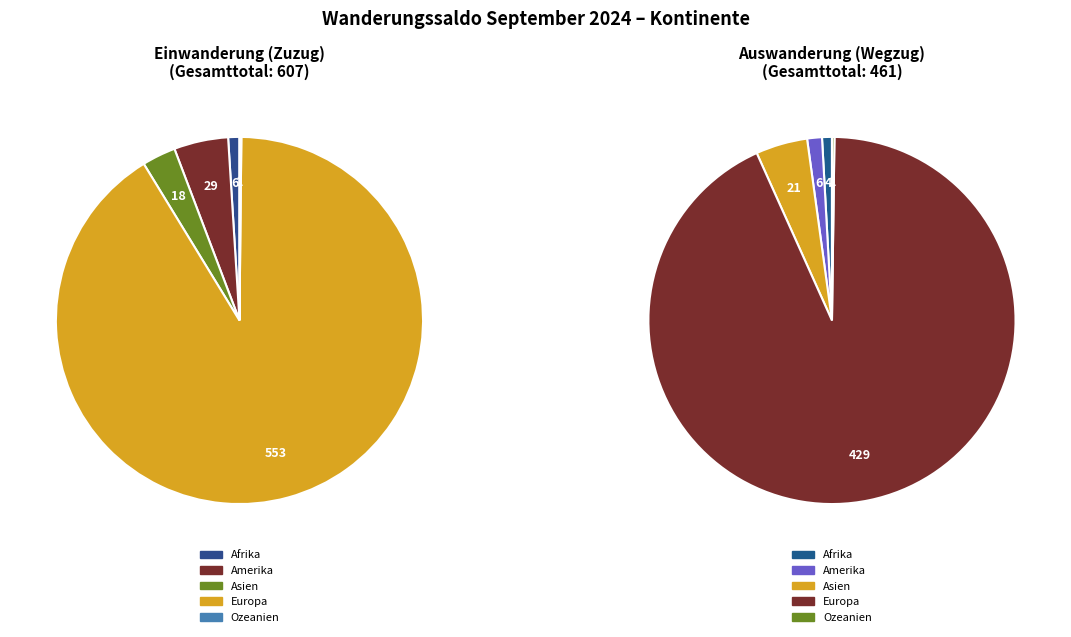

Does Europa represent more than half of the total?

Yes